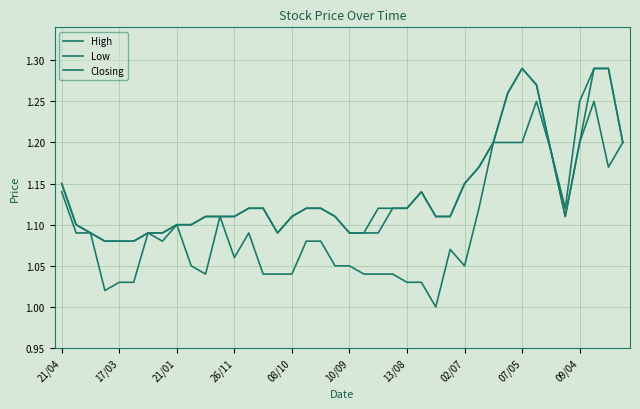

Does the chart display data point markers on the line(s)?

No